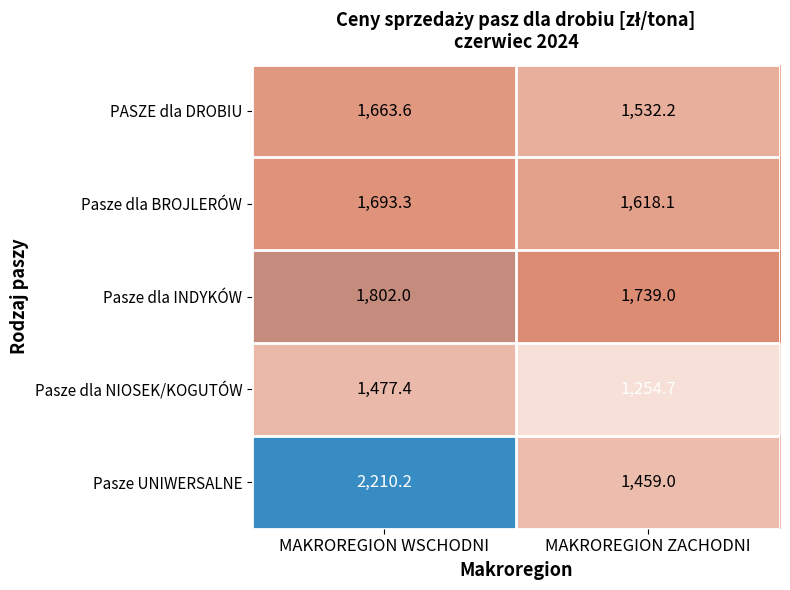

List the series in order of their peak value, lowest first.

Pasze dla NIOSEK/KOGUTÓW, PASZE dla DROBIU, Pasze dla BROJLERÓW, Pasze dla INDYKÓW, Pasze UNIWERSALNE